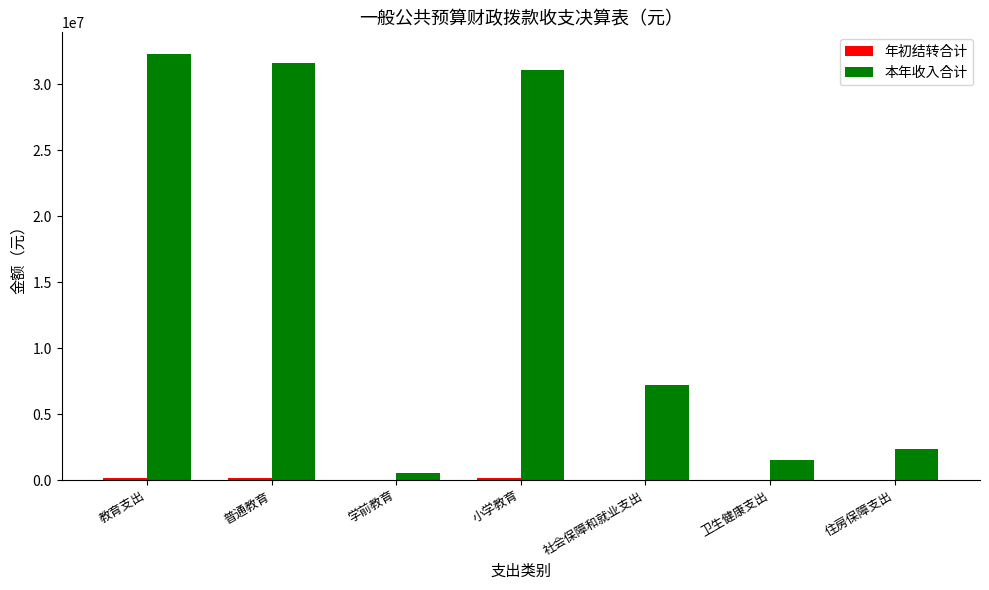

What is the average value of the 本年收入合计 series?

15235556.8